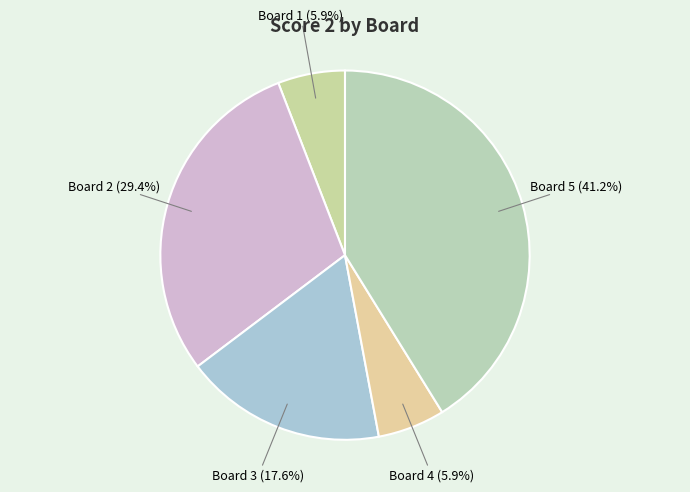

True or false: Board 2 accounts for 39% of the total.

False